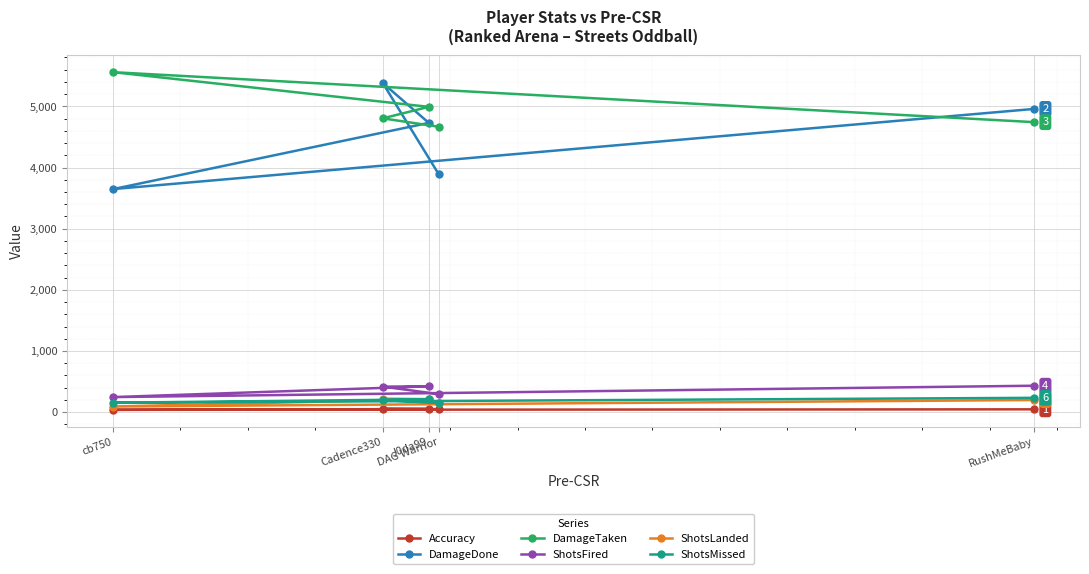

True or false: DamageDone has a value of 5382.0 at Cadence330.

True